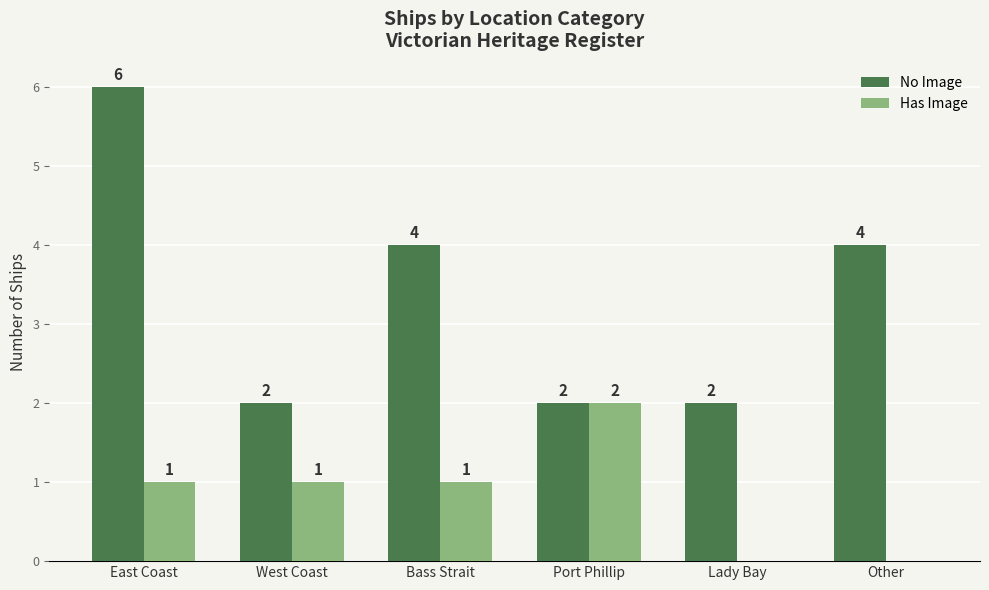

Read the No Image value at Other.

4